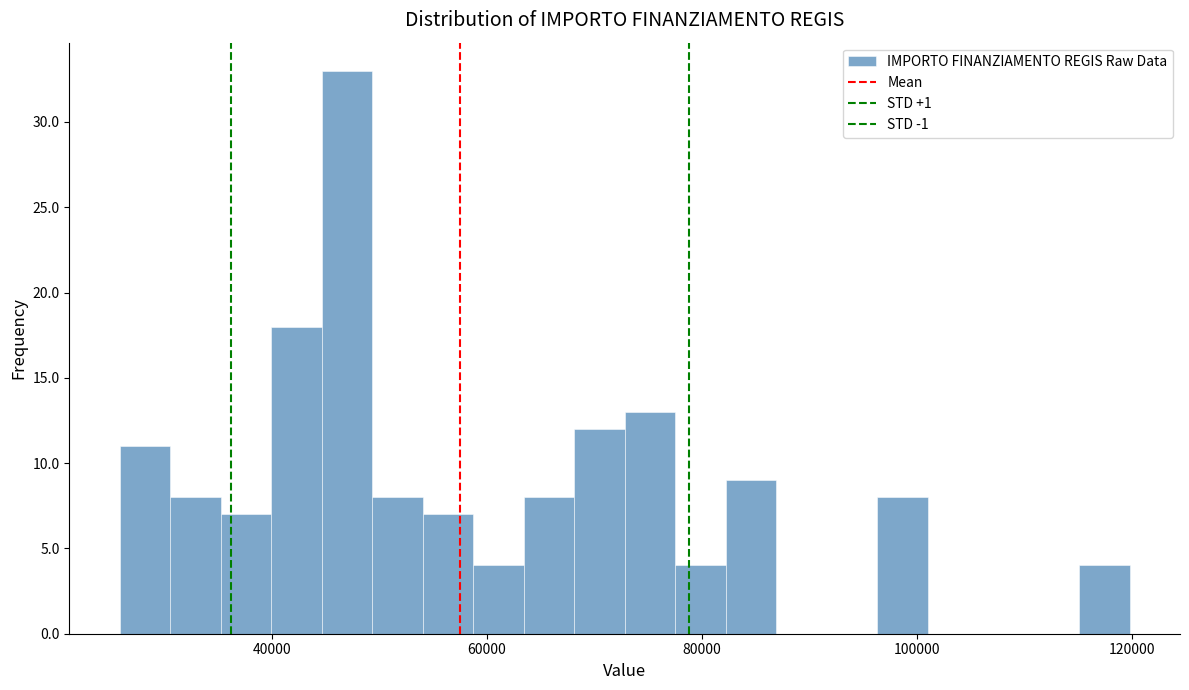

Around what value on the x-axis is the tallest bar? Give the approximate position of its centre, as read against the axis.

46000